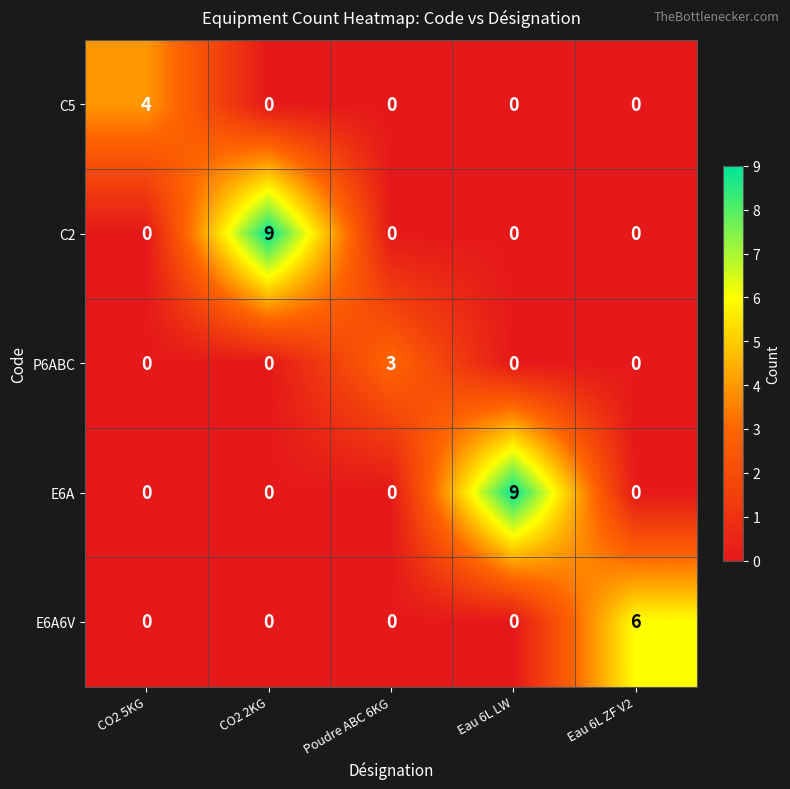

What is the difference between the highest and lowest values at CO2 2KG?

9